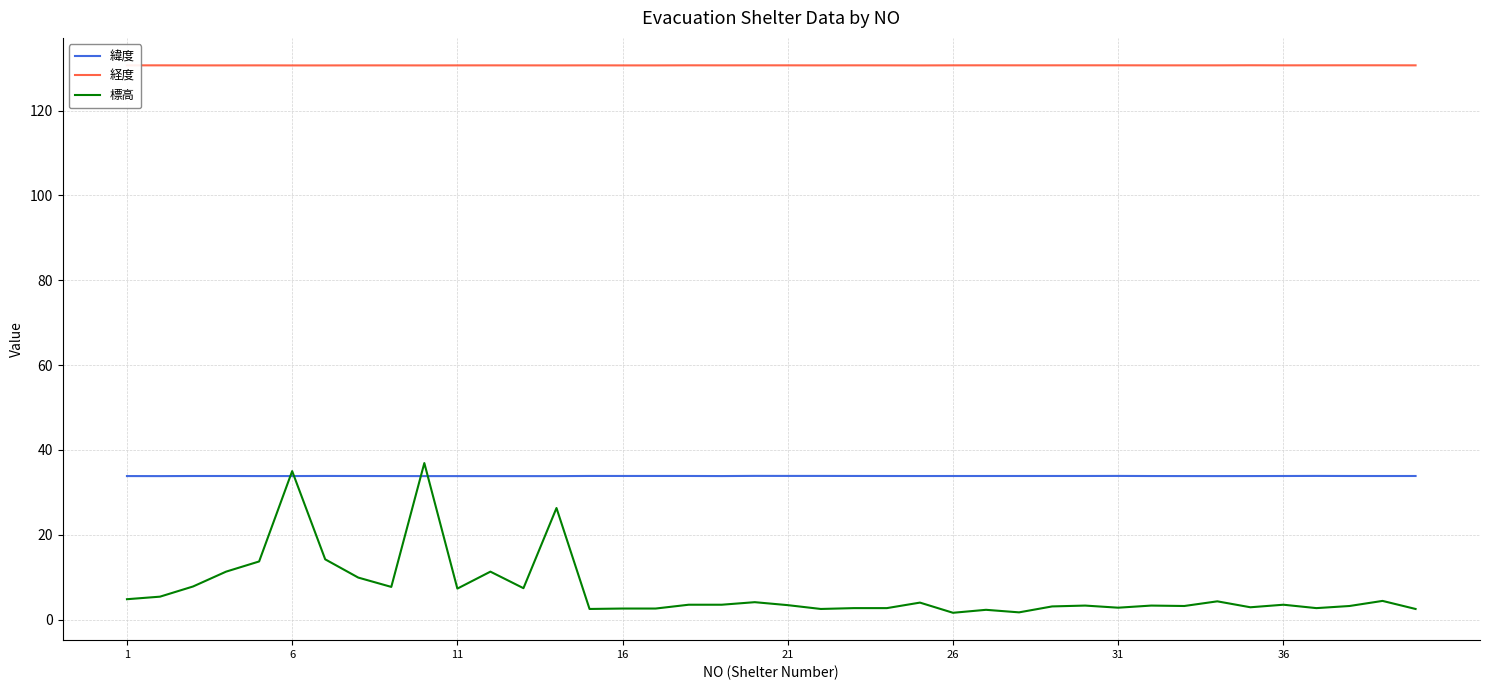

What is the maximum value for 経度?

130.7